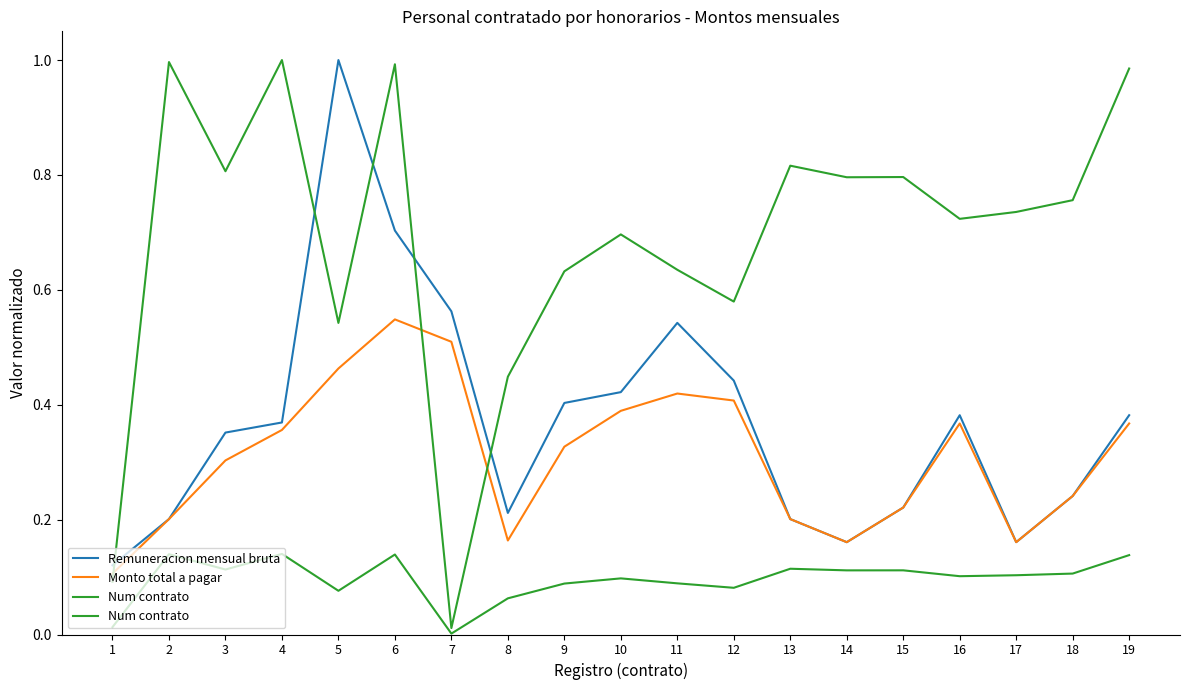

Which series changed the most between 2 and 6?

Remuneracion mensual bruta